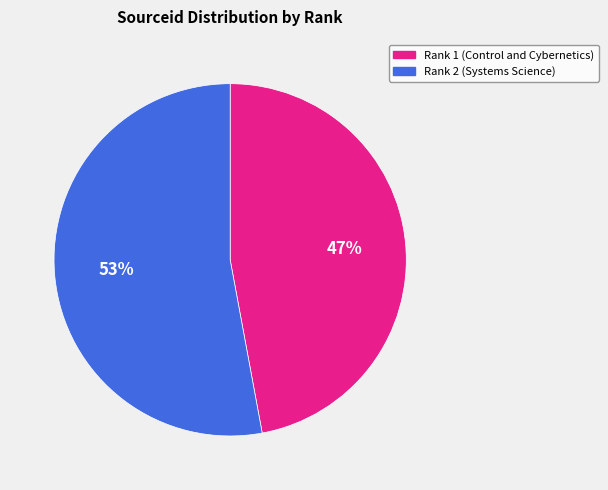

Is there any slice that represents more than half of the pie?

Yes